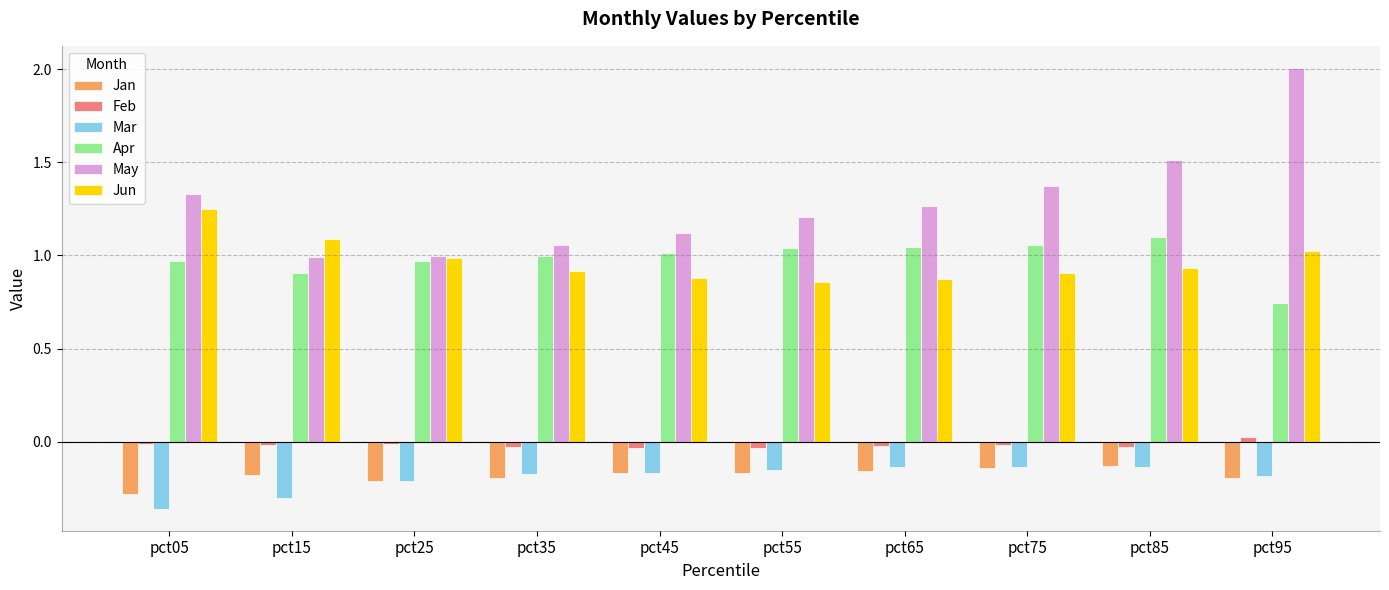

Which series has the widest spread of values?

May